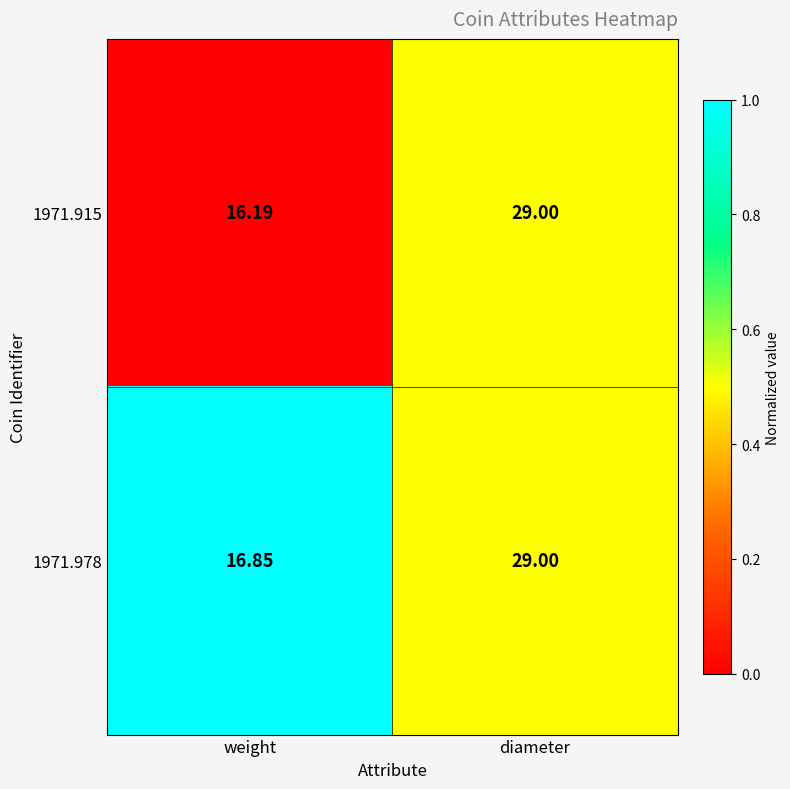

At which label does 1971.915 reach its minimum?

weight